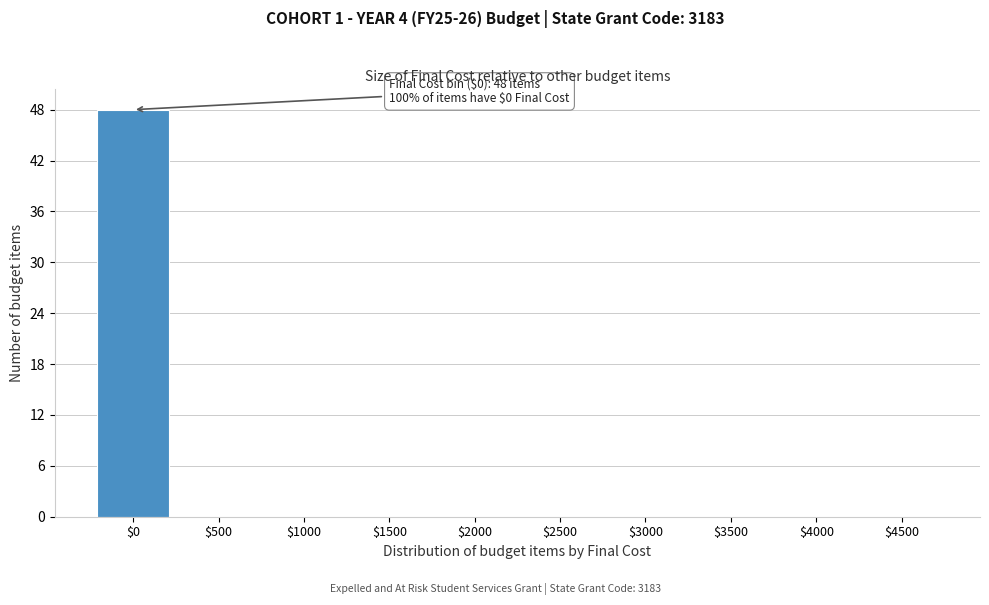

What is the maximum value shown in the chart?

48